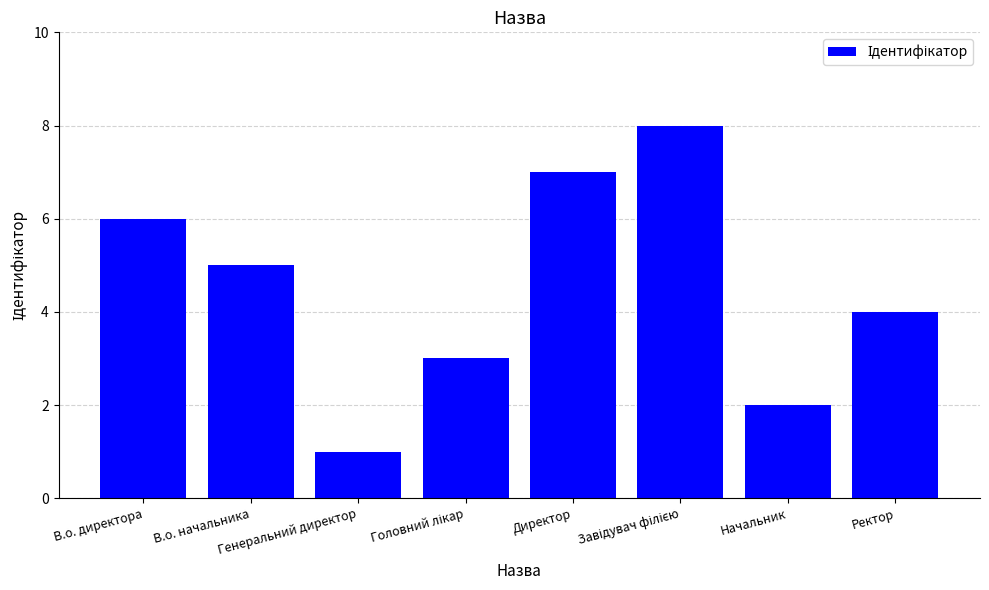

What is the label of the 1st bar from the left?

В.о. директора